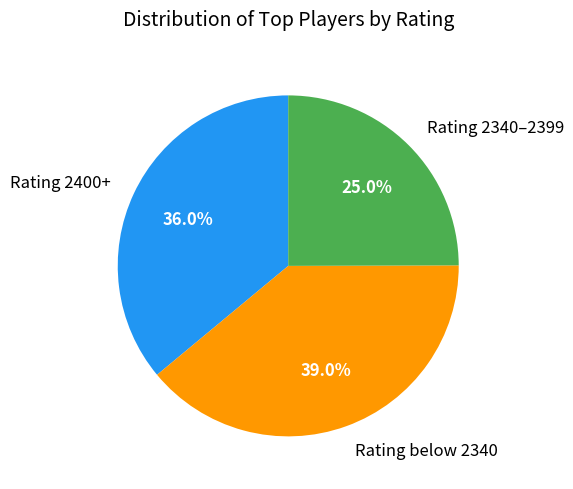

Is there any slice that represents more than half of the pie?

No